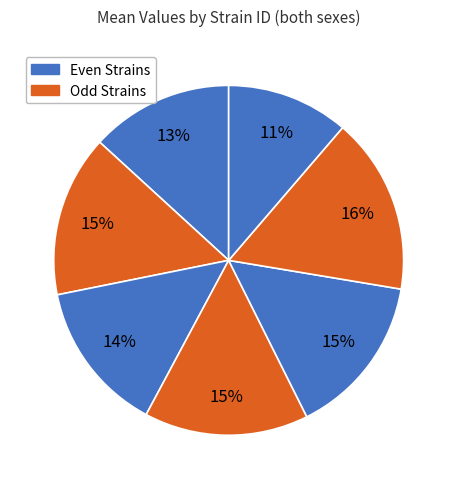

Count the number of slices in the pie.

7